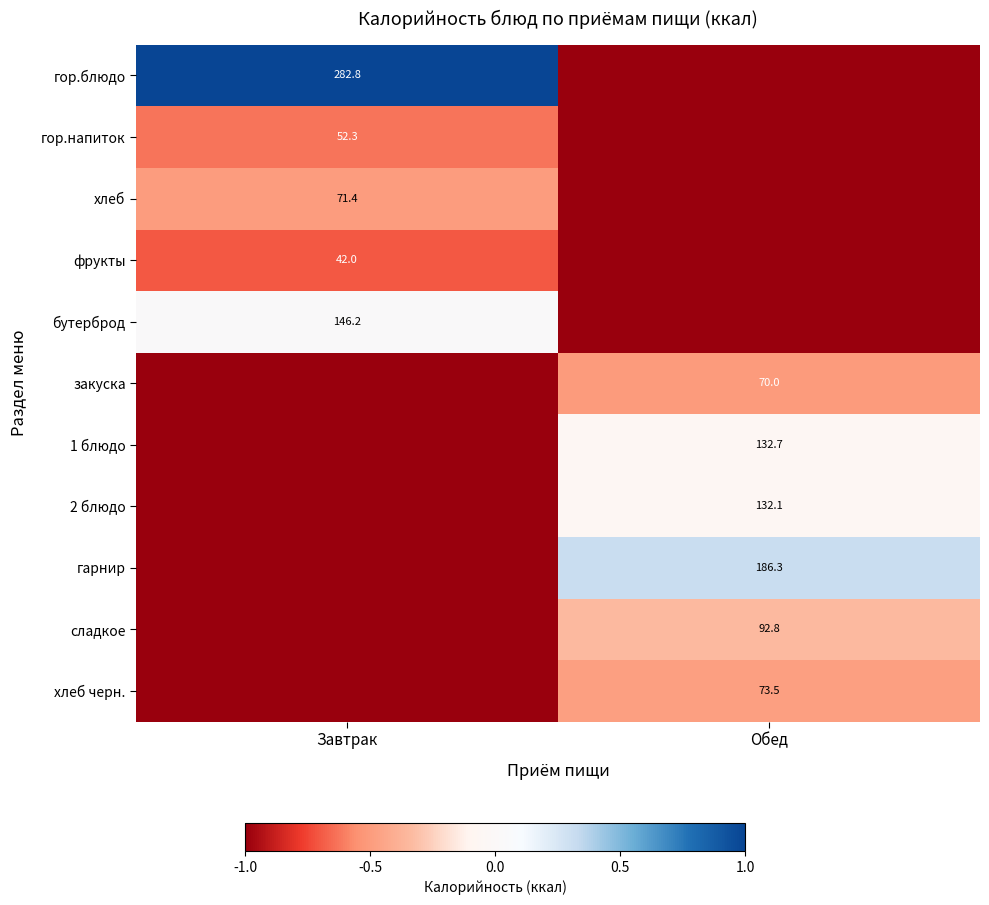

Which has a higher value, Обед or Завтрак?

Завтрак